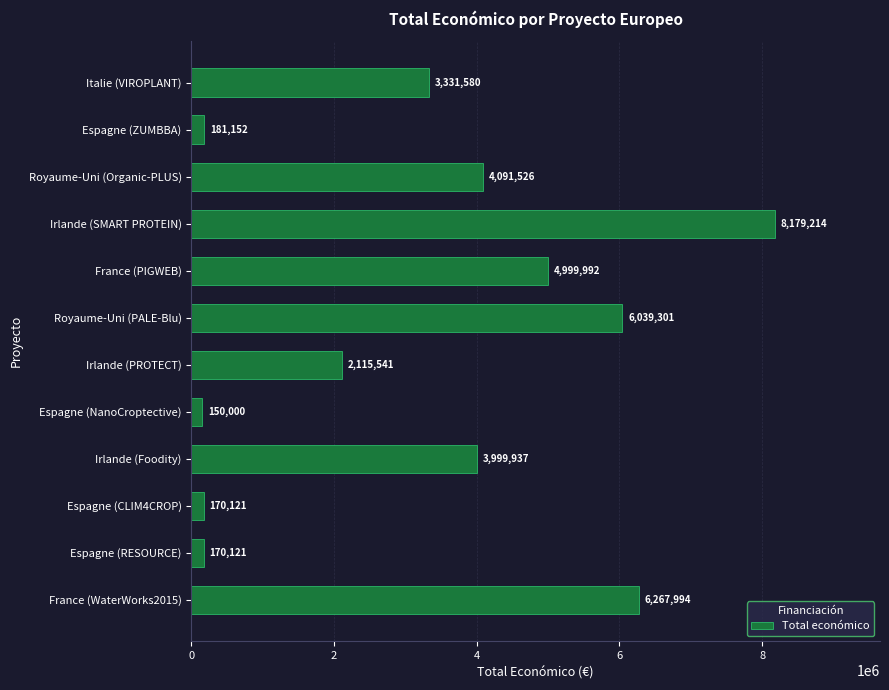

At which category does the chart reach its minimum across all series?

Espagne (NanoCroptective)